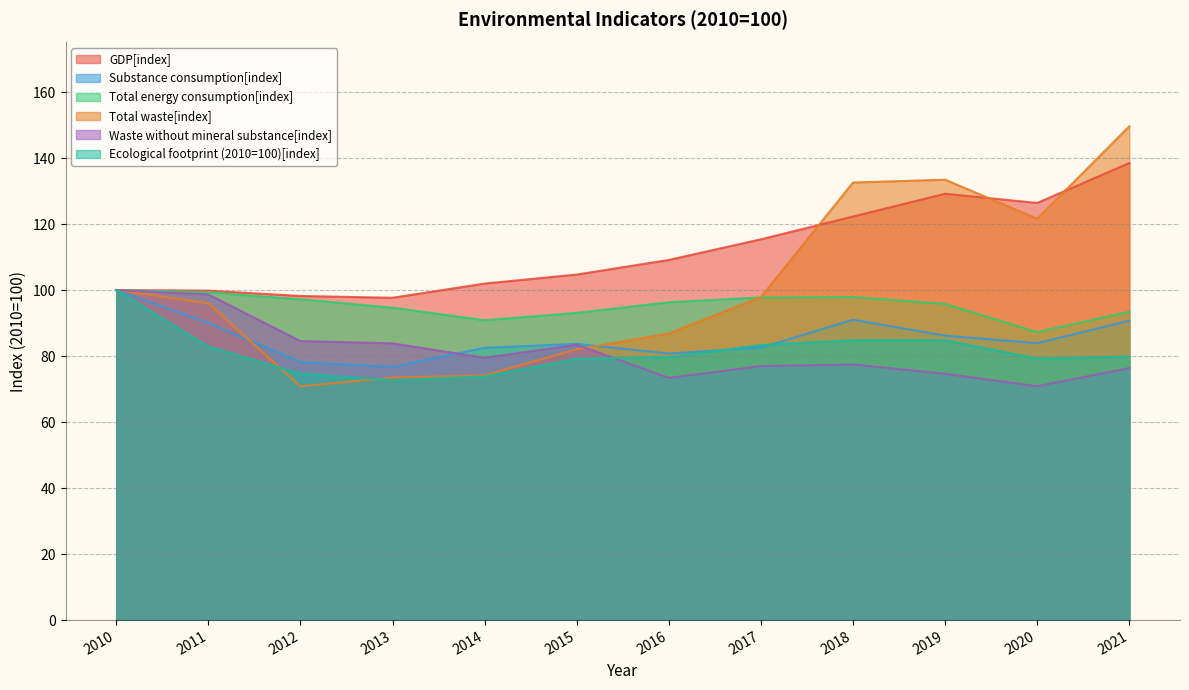

How many lines are shown in the chart?

6